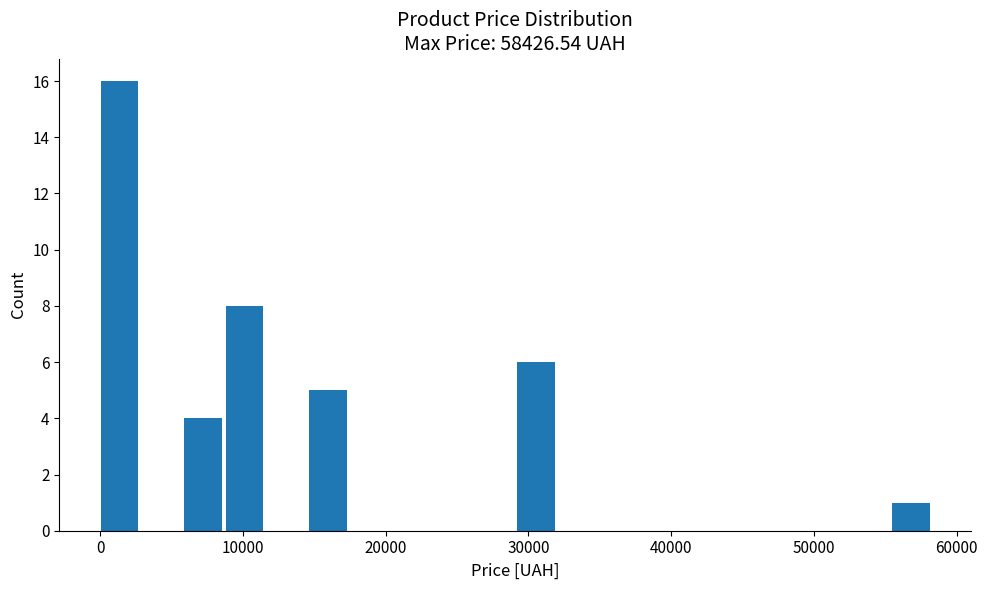

Around what value on the x-axis is the tallest bar? Give the approximate position of its centre, as read against the axis.

1000